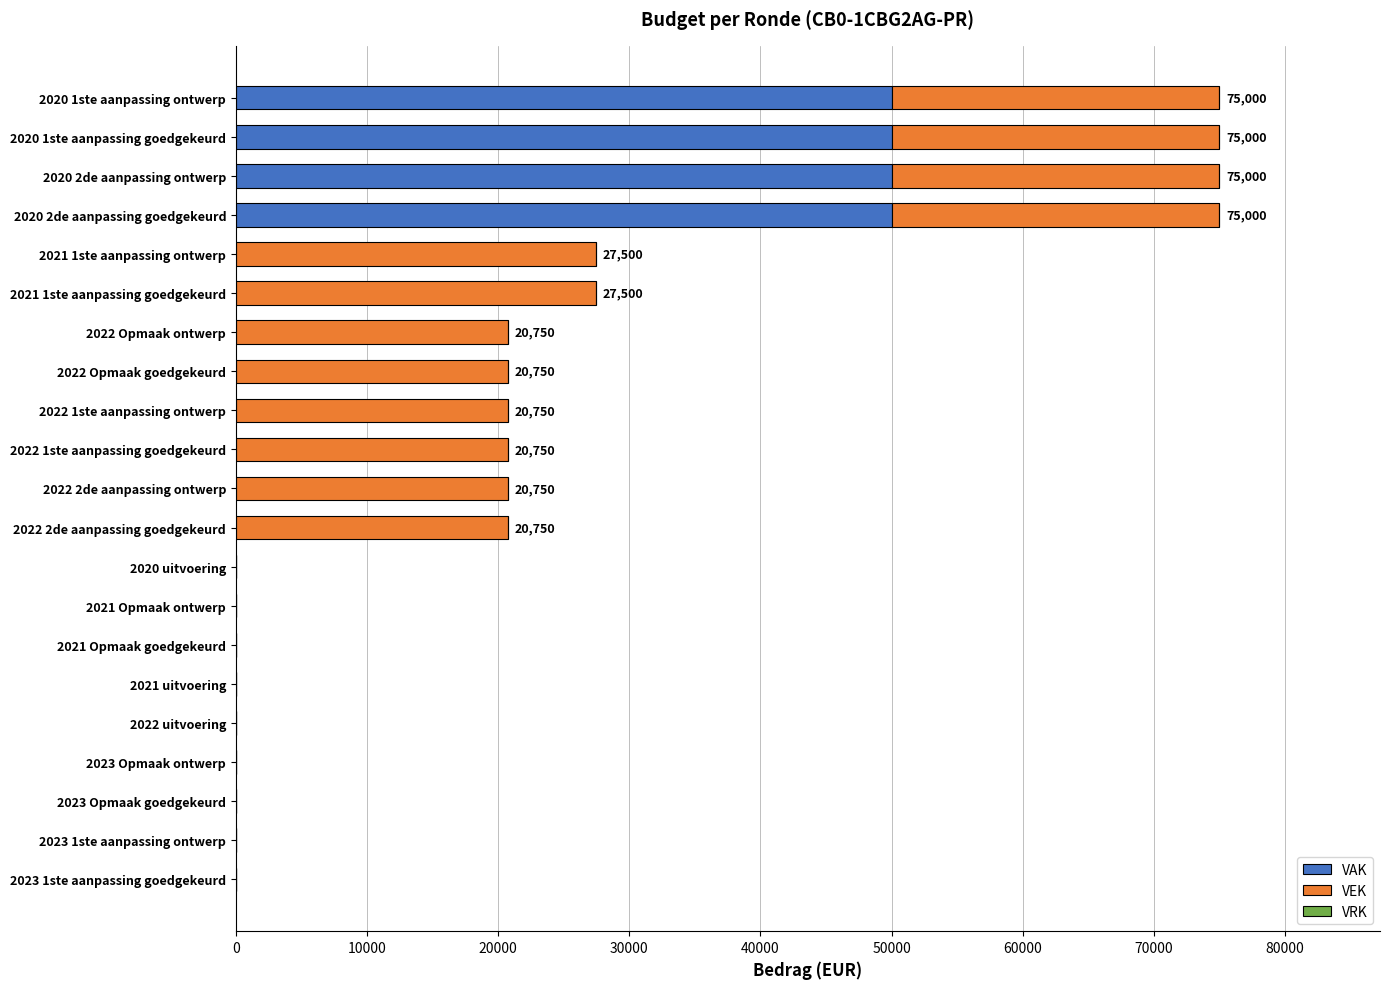

What is the sum of all VAK values?

200000